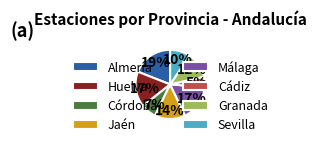

Is it true that Huelva is 28% of the pie?

False